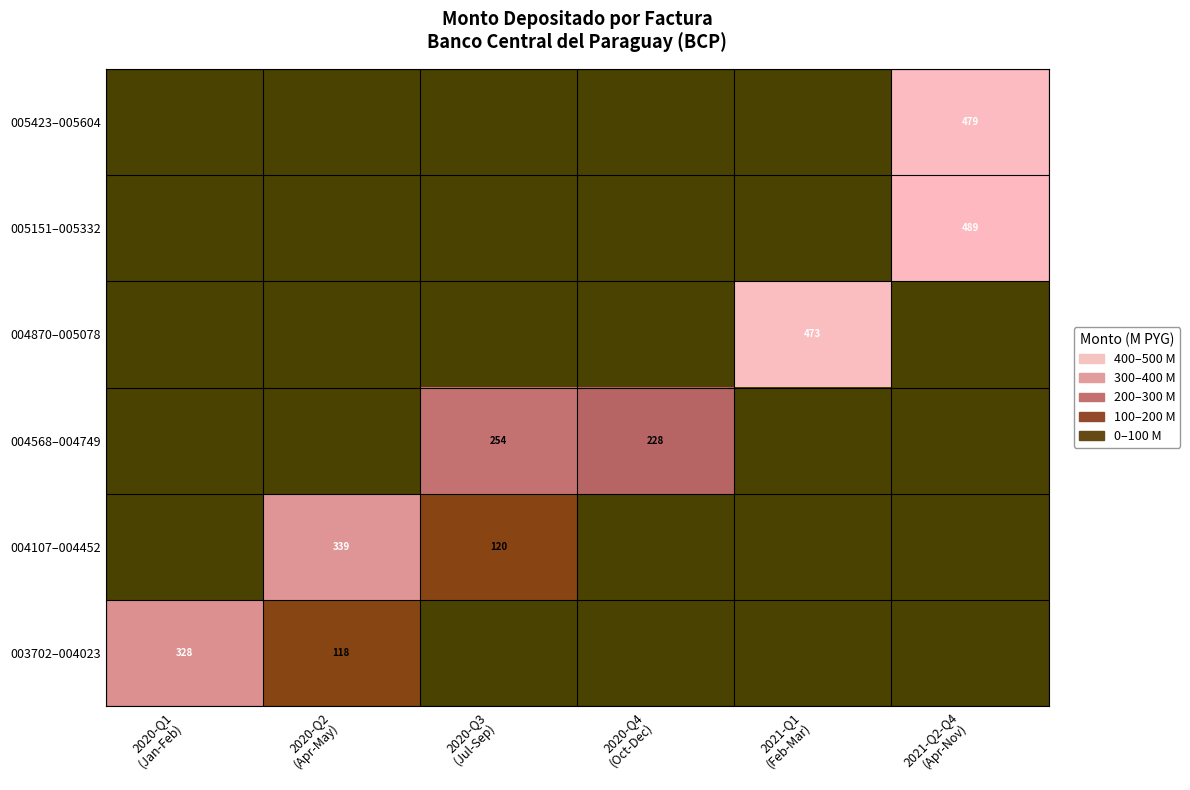

Which category has the highest value in the 004568–004749 series?

2020-Q3 (Jul-Sep)